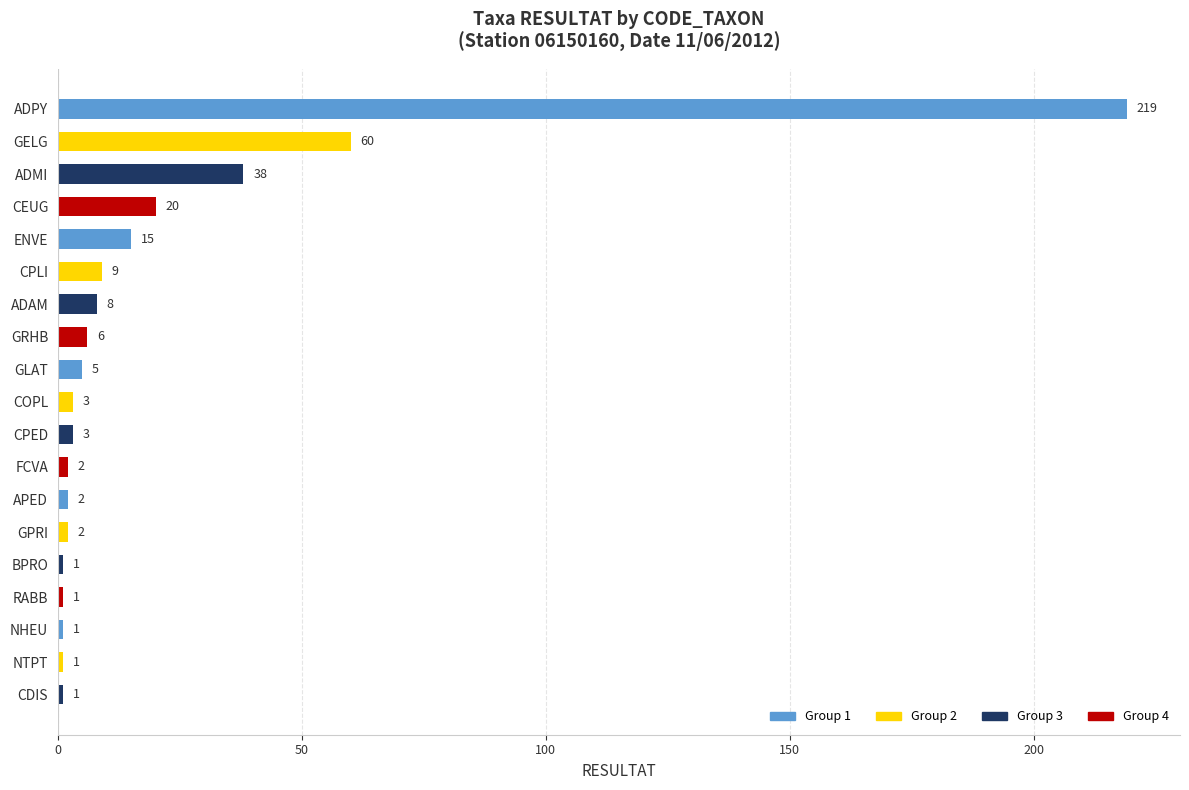

How many data points are less than 3?

8